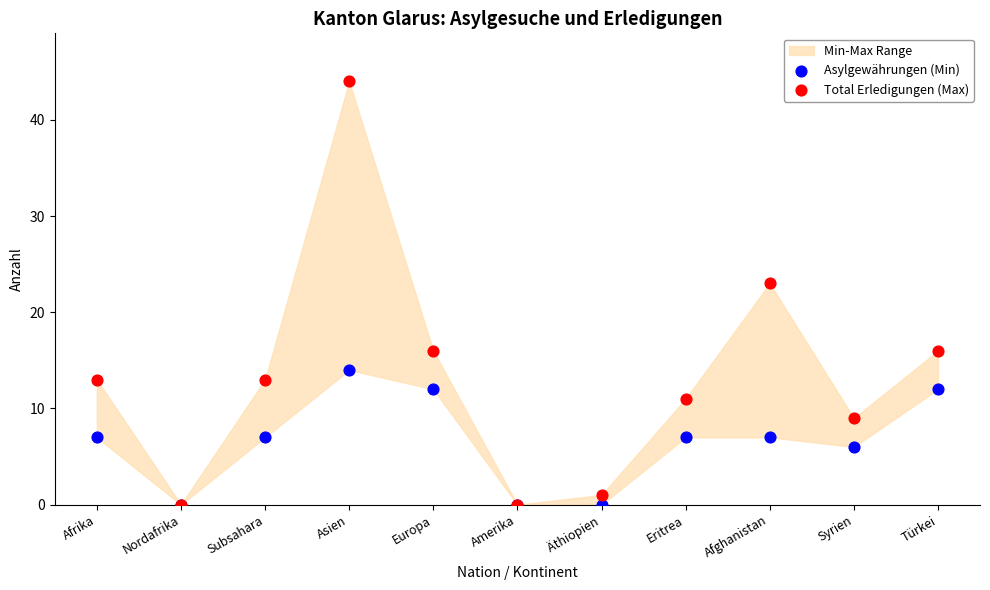

In the Total Erledigungen (Max) series, what Y value is closest to 22?

23